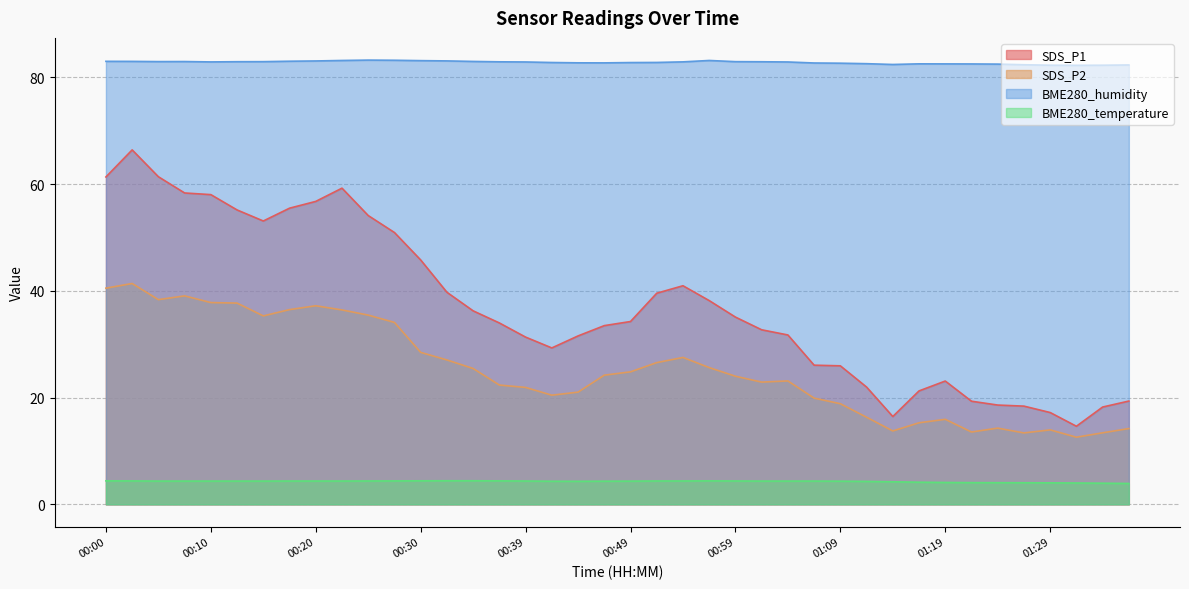

At which label does SDS_P1 first exceed 34?

00:00